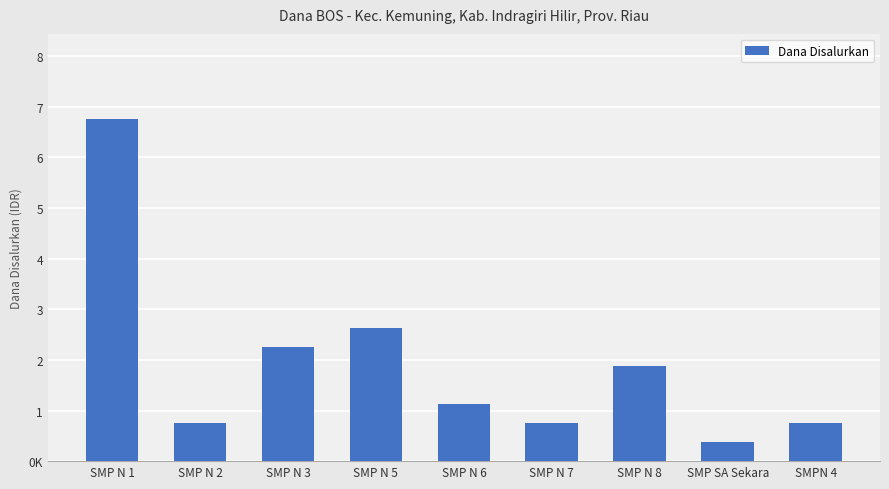

Does the chart contain stacked bars?

No